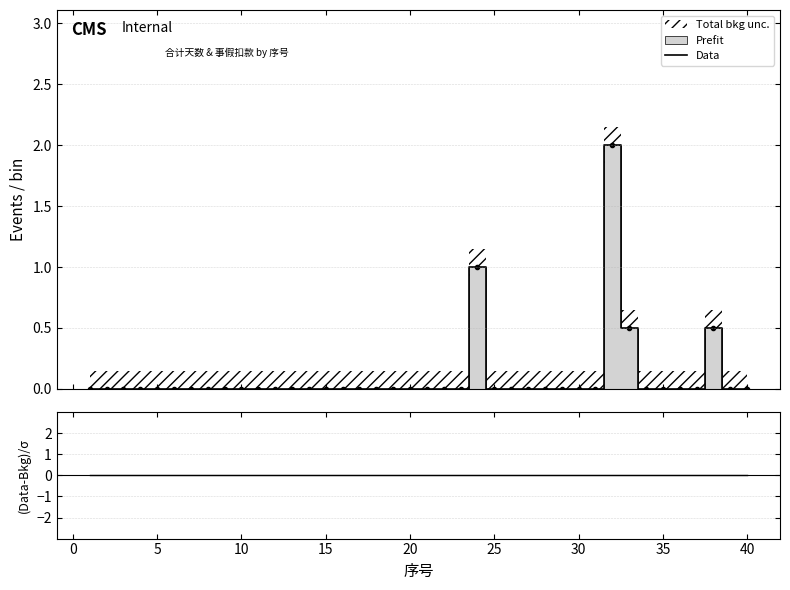

What is the highest value of the Data series?

2.0